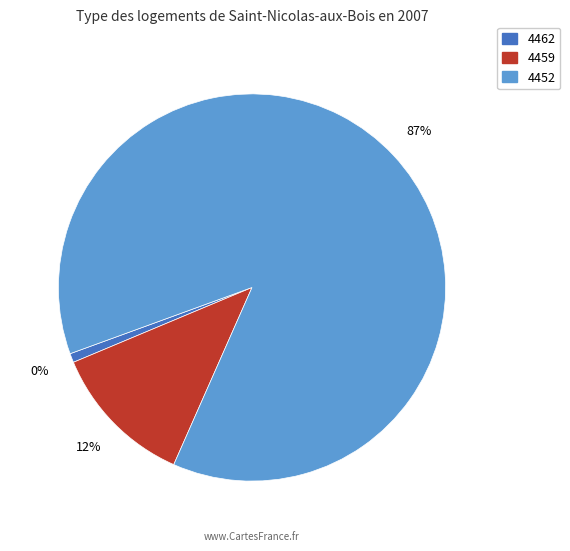

To the nearest percent, what is the average slice percentage?

33%